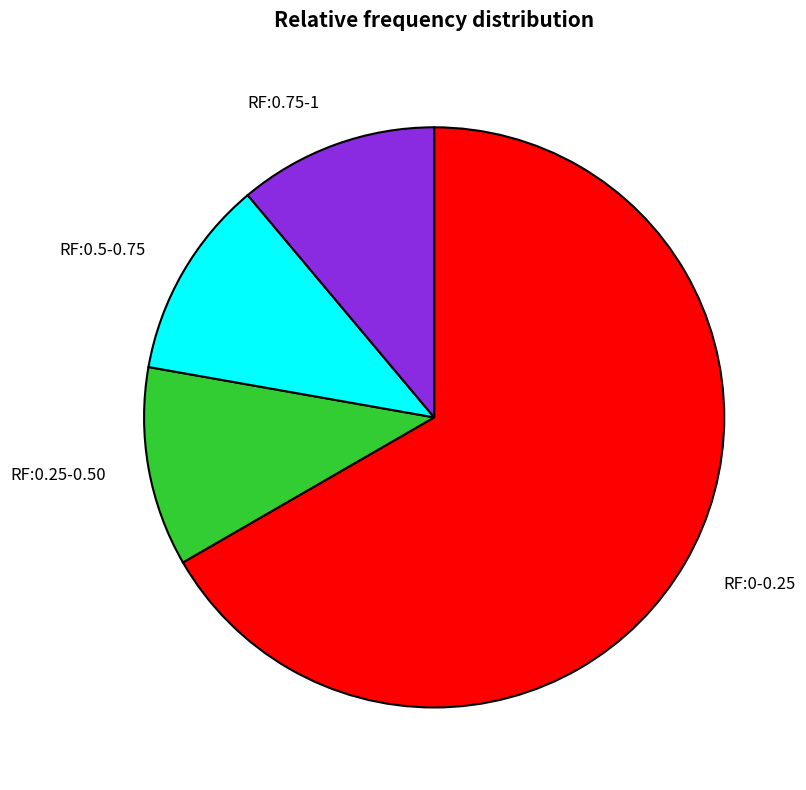

Count the number of slices in the pie.

4